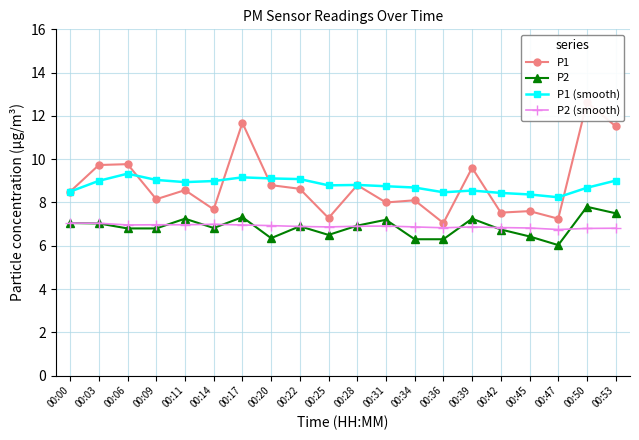

True or false: P1 (smooth) and P2 (smooth) cross at least once.

False